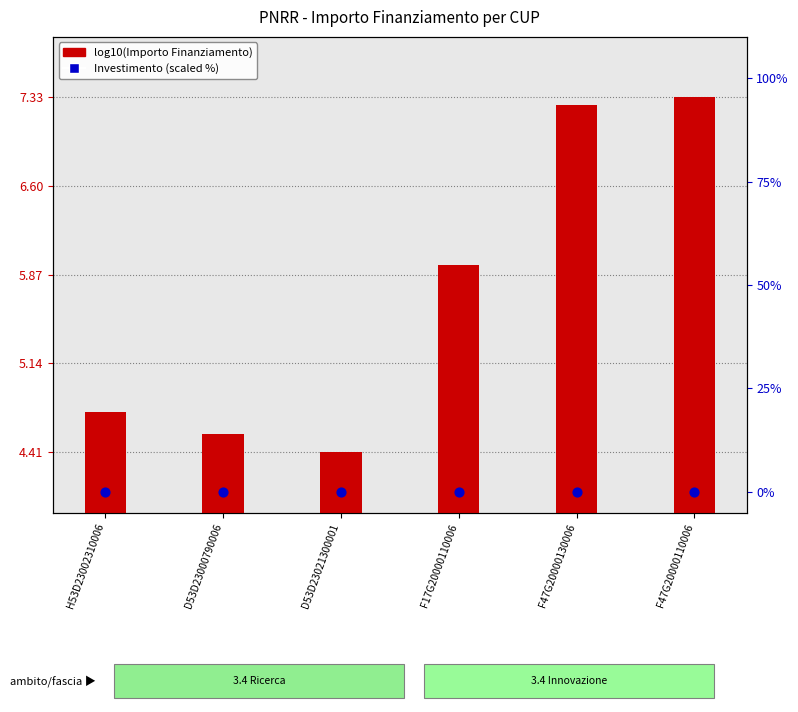

Which series has the largest total across all categories?

log10(Importo Finanziamento)